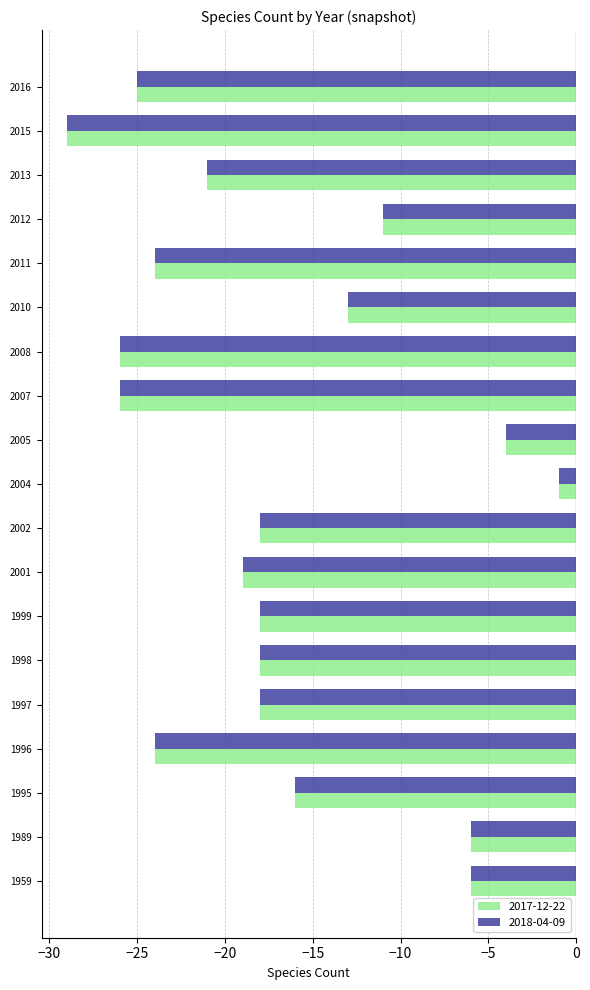

Is it true that 2017-12-22 equals -7 at 2012?

False